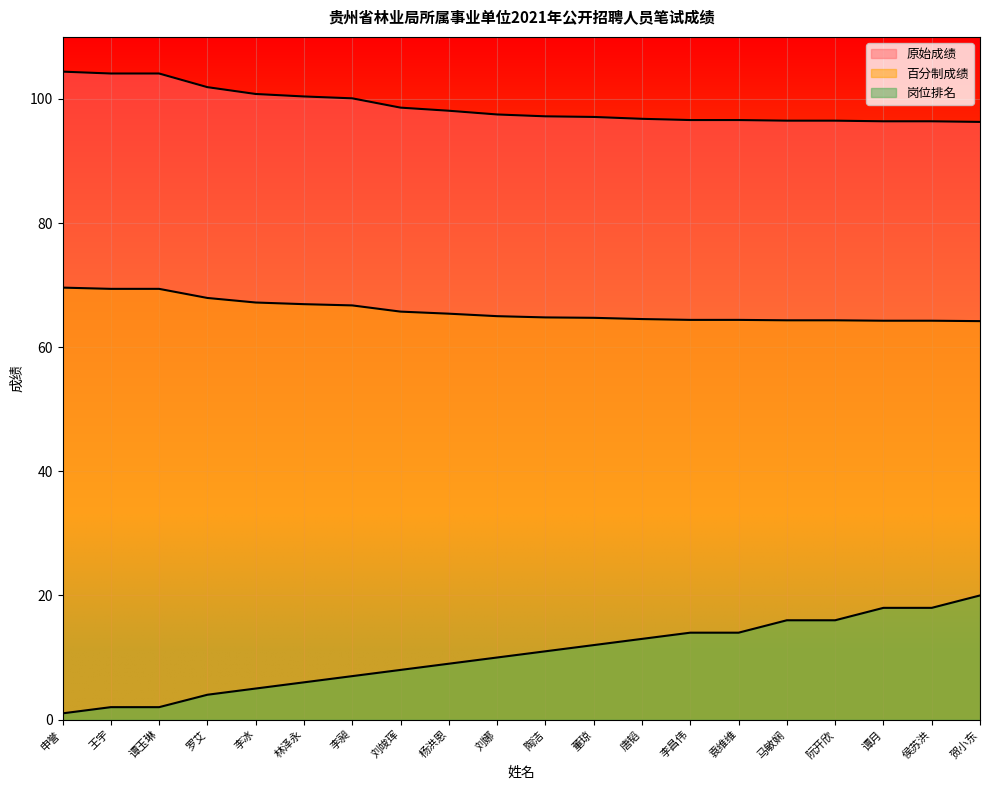

What is the sum of all 百分制成绩 values?

1317.6